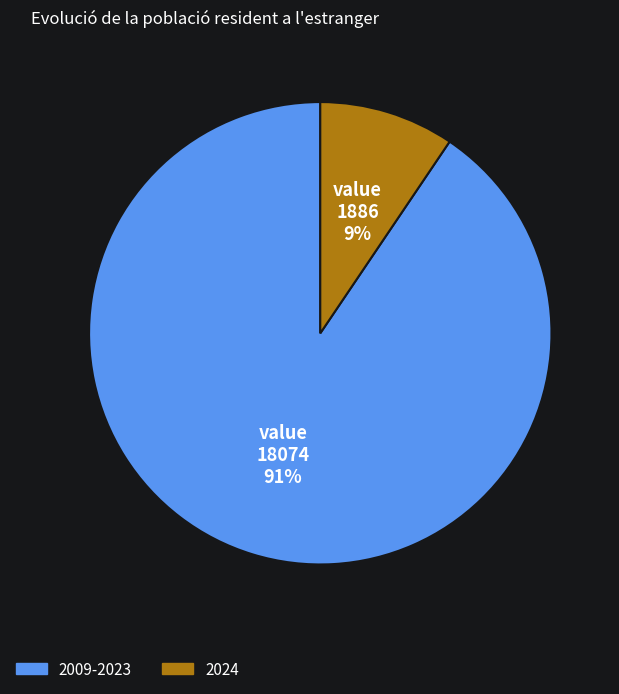

Is there any slice that represents more than half of the pie?

Yes